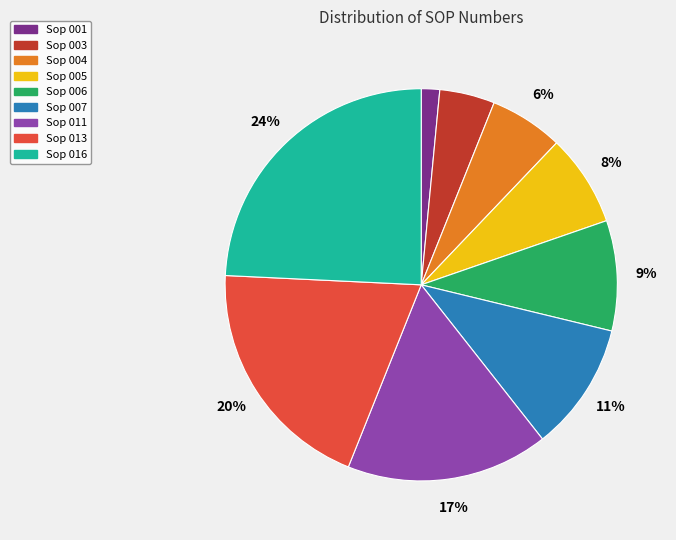

To the nearest percent, what portion does Sop 004 represent?

6%